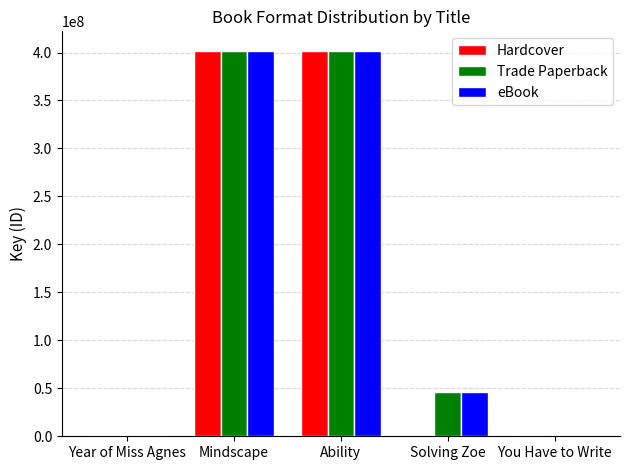

What is the sum of all Hardcover values?

807156202